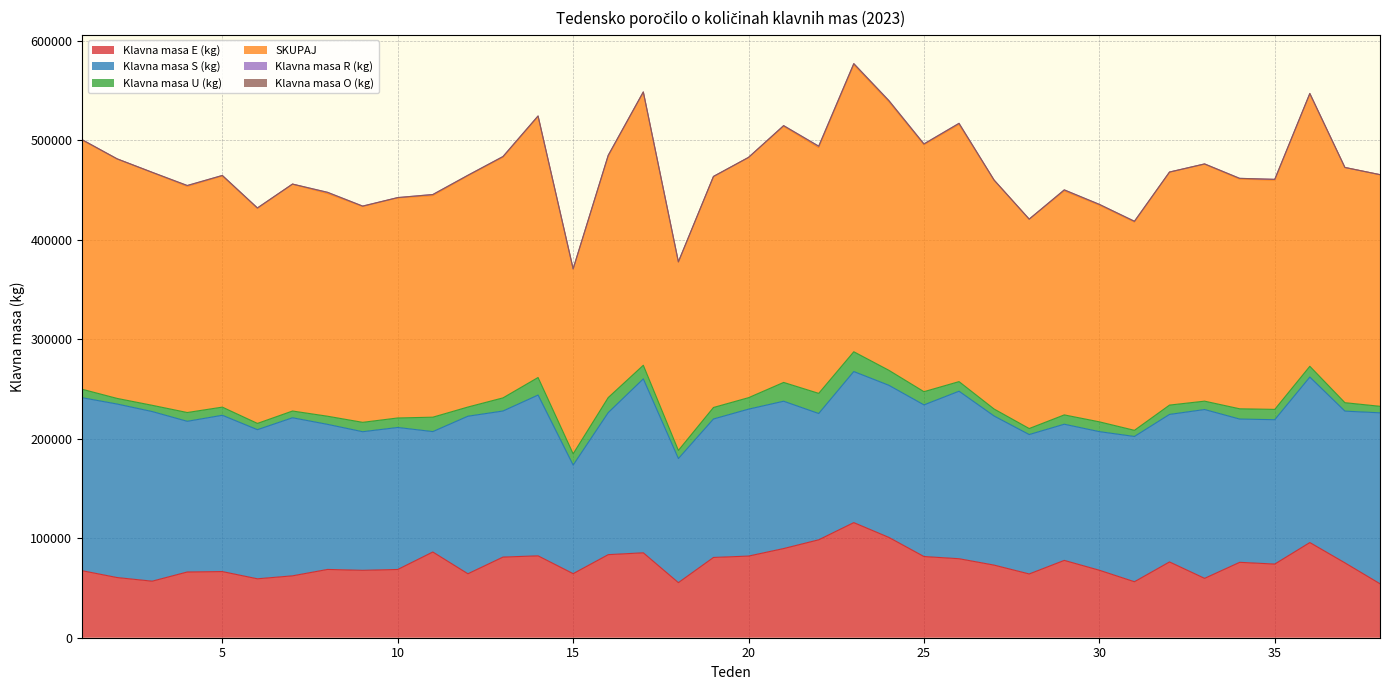

What is the difference between the highest and lowest values at 33?

238076